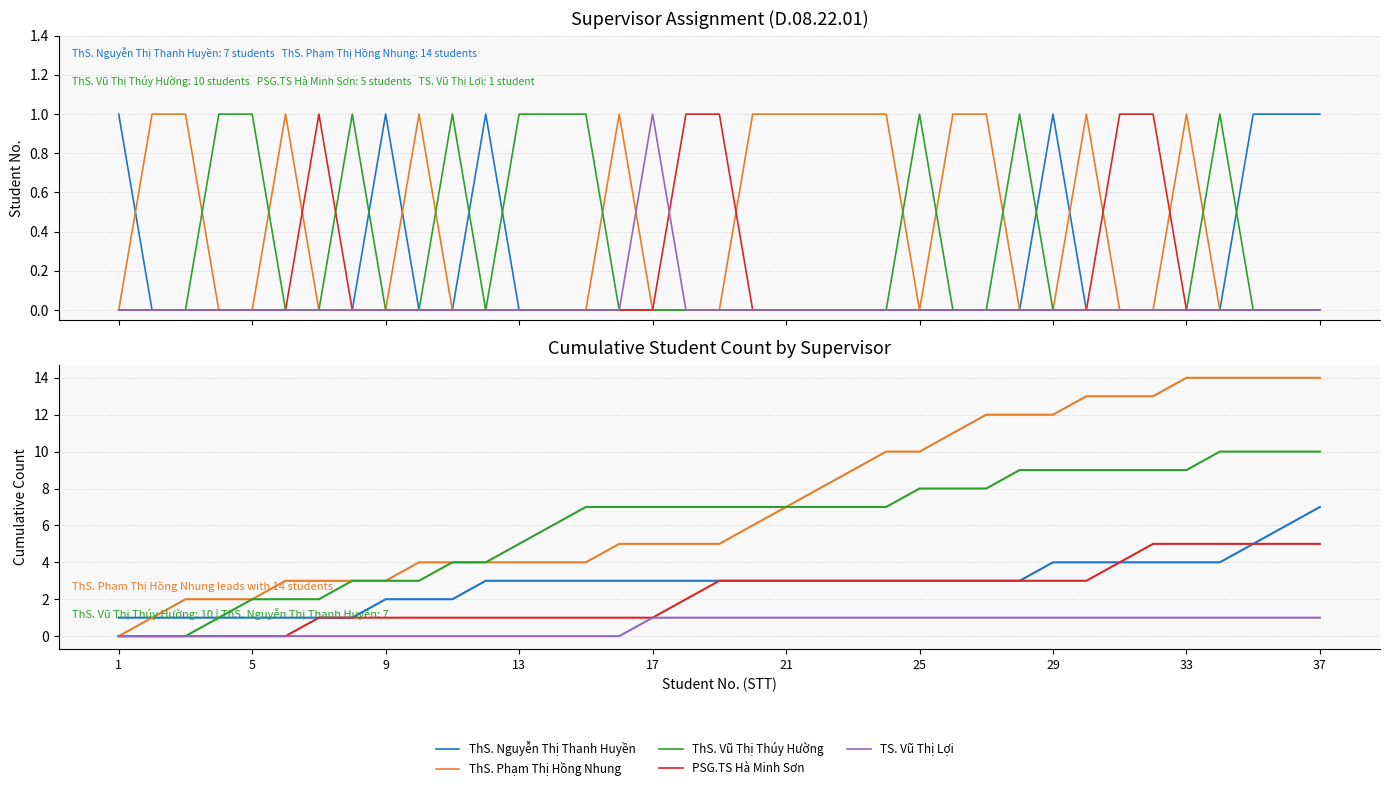

List the series in order of their peak value, lowest first.

TS. Vũ Thị Lợi, PSG.TS Hà Minh Sơn, ThS. Nguyễn Thị Thanh Huyền, ThS. Vũ Thị Thúy Hường, ThS. Phạm Thị Hồng Nhung